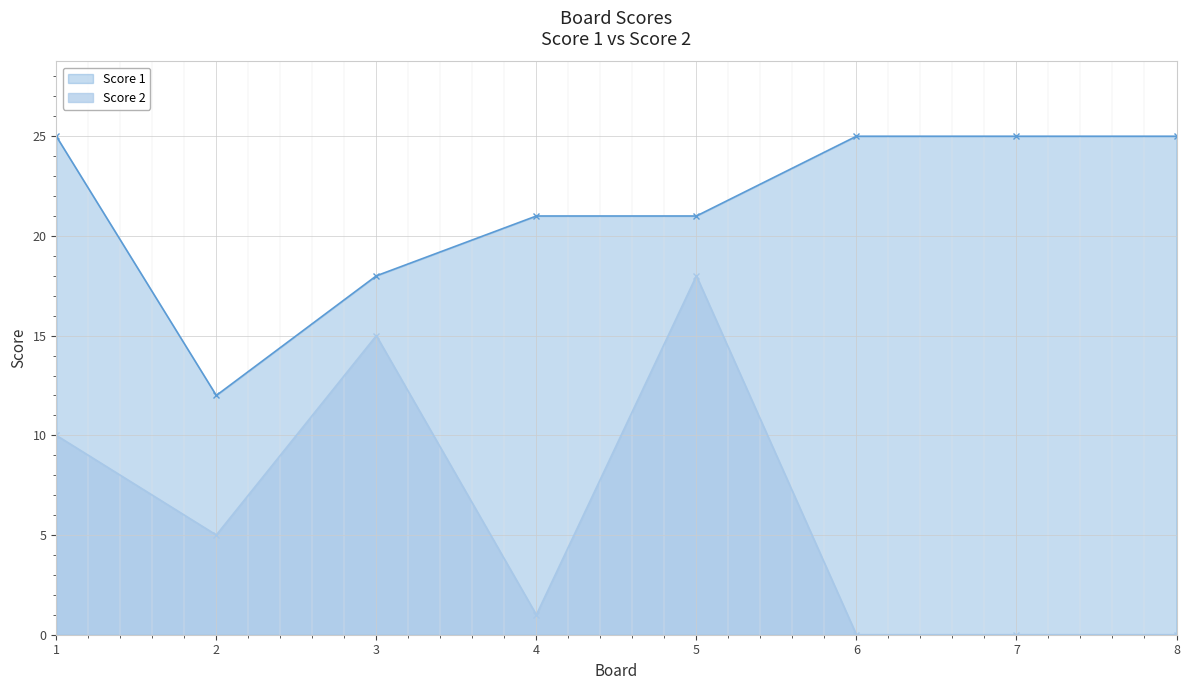

Is the value of Score 1 at 5 greater than the value of Score 2 at 1?

Yes